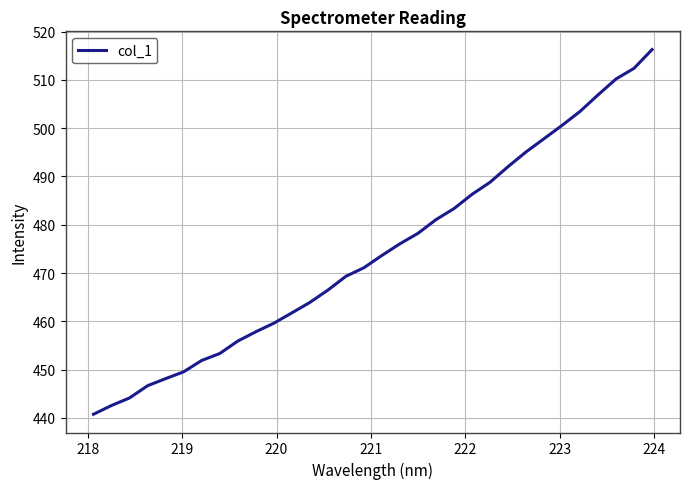

What is the maximum value shown in the chart?

516.3